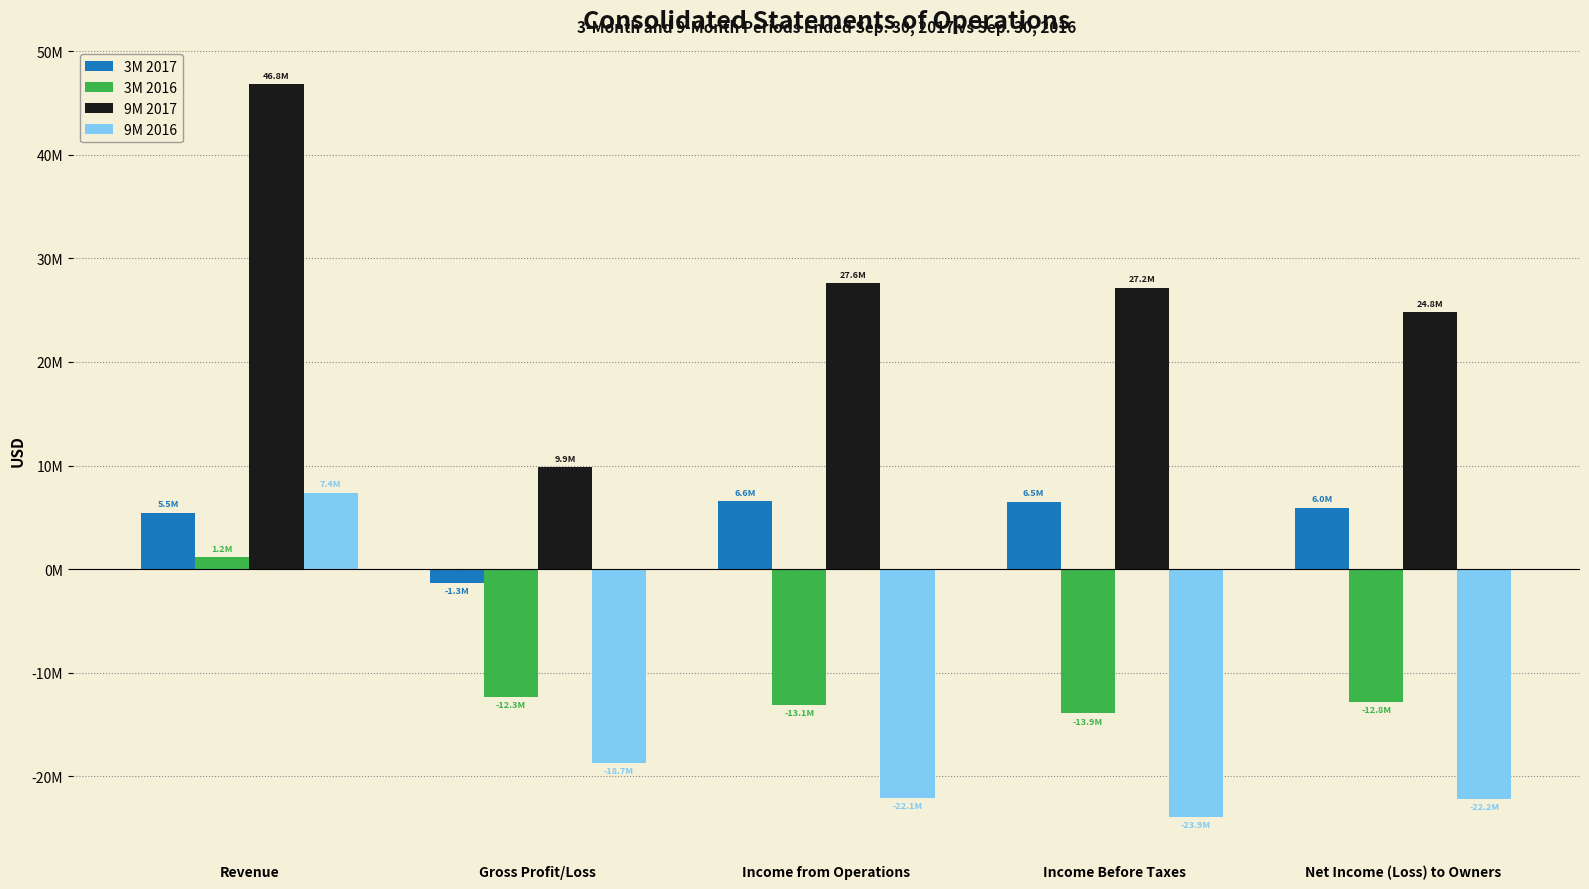

What is the maximum value for 3M 2016?

1168946